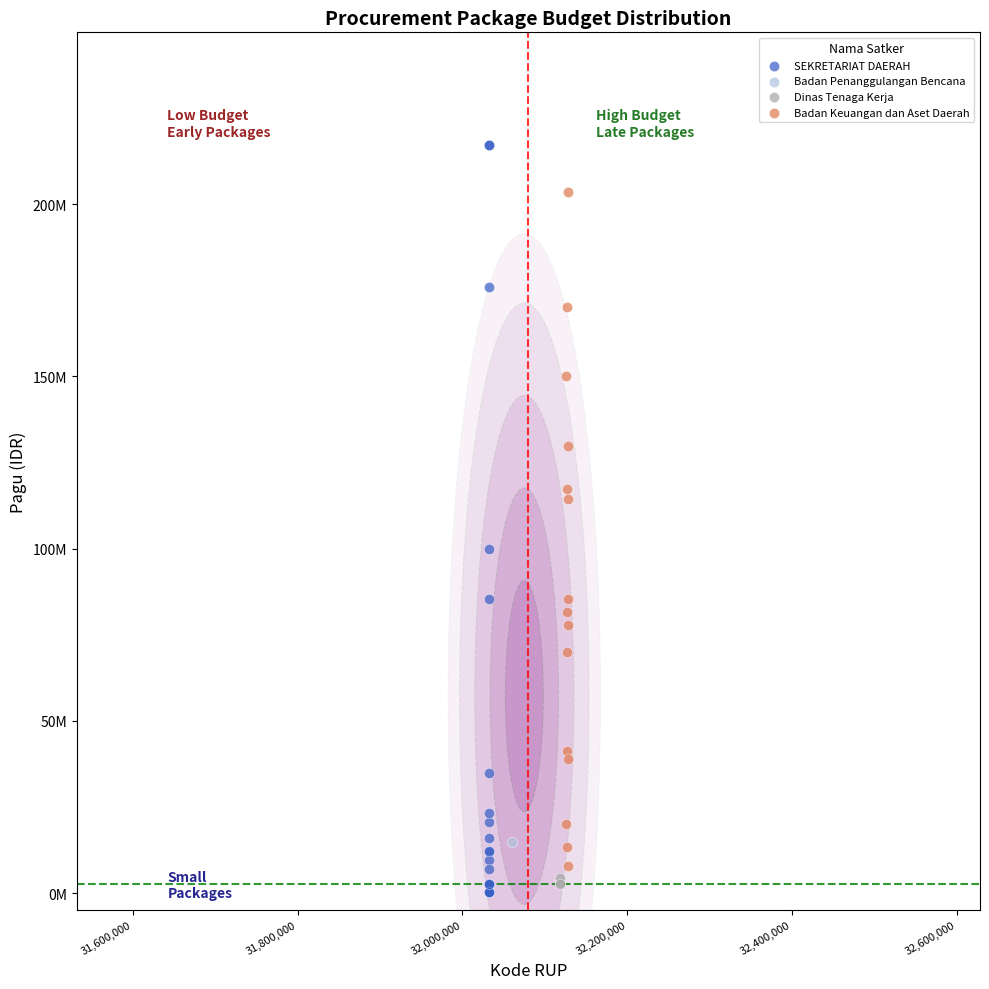

What are all the series names shown in the legend?

SEKRETARIAT DAERAH, Badan Penanggulangan Bencana, Dinas Tenaga Kerja, Badan Keuangan dan Aset Daerah